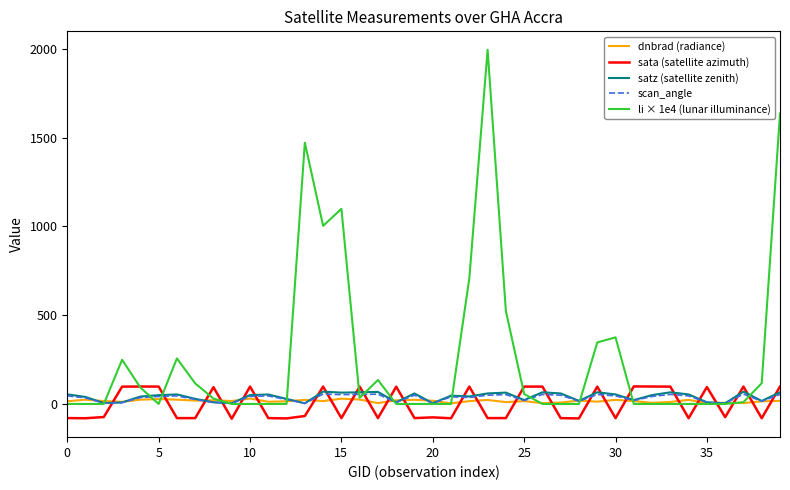

What are all the series names shown in the legend?

dnbrad (radiance), sata (satellite azimuth), satz (satellite zenith), scan_angle, li × 1e4 (lunar illuminance)